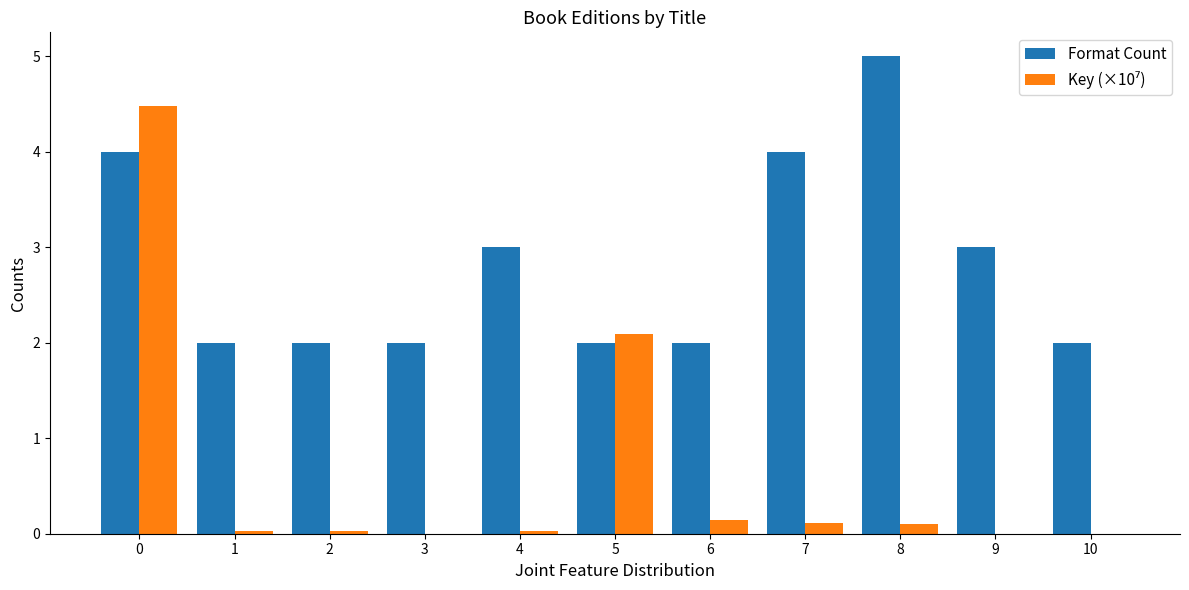

What value does the Format Count series have at 7?

4.0